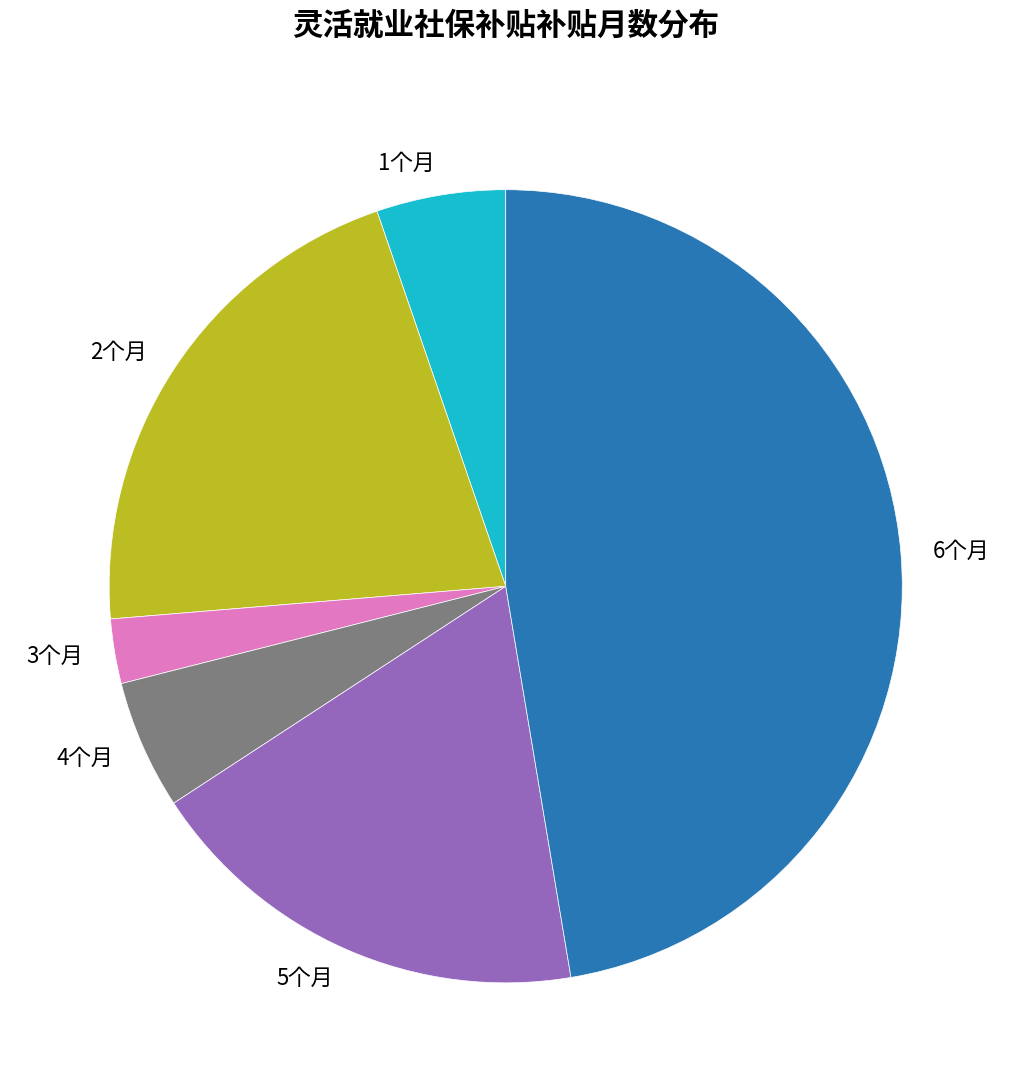

How many segments does this pie chart have?

6